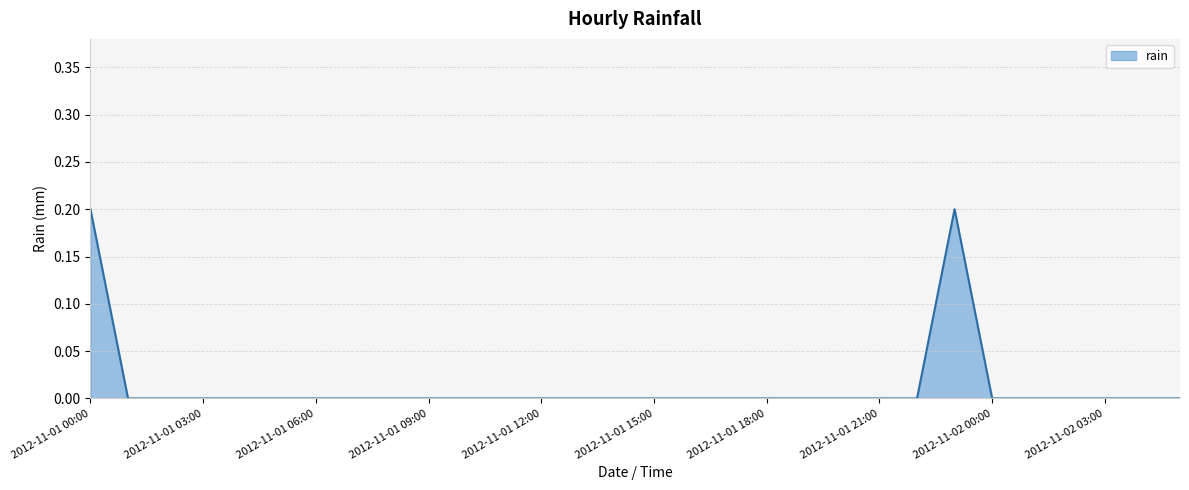

How many lines are shown in the chart?

1